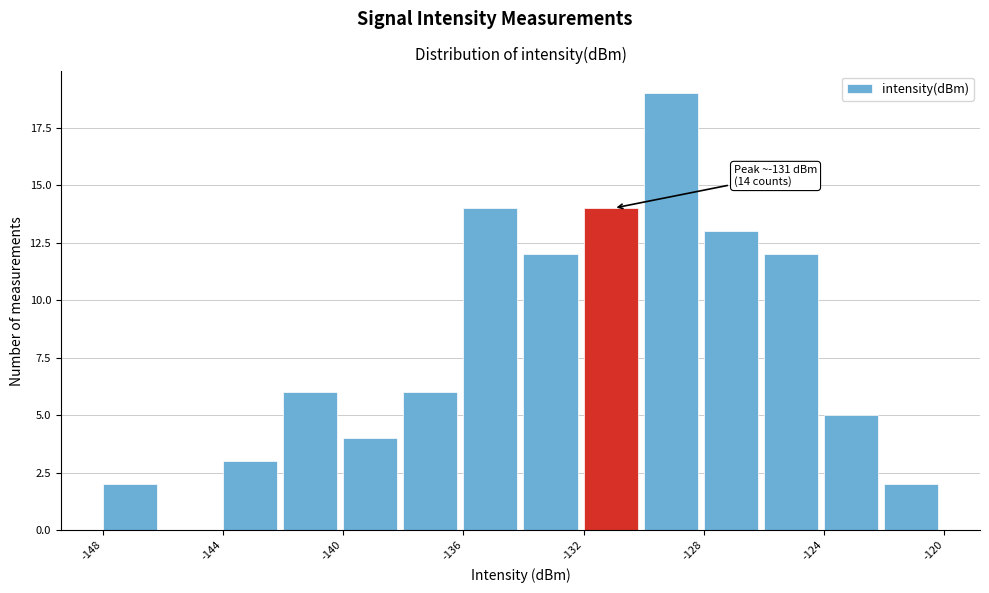

Which range on the x-axis has the tallest bar?

-130 to -128